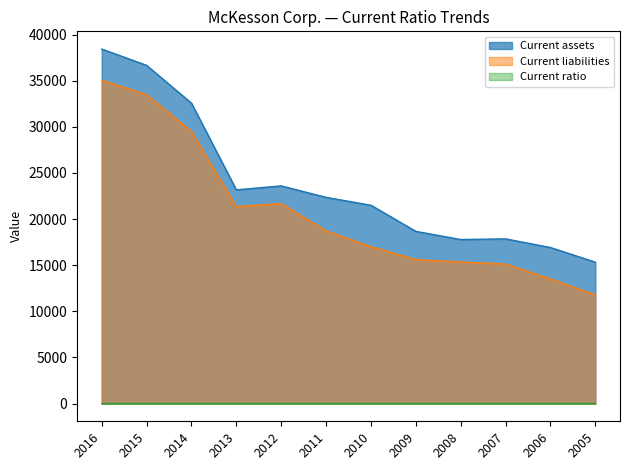

List the series in order of their peak value, lowest first.

Current ratio, Current liabilities, Current assets